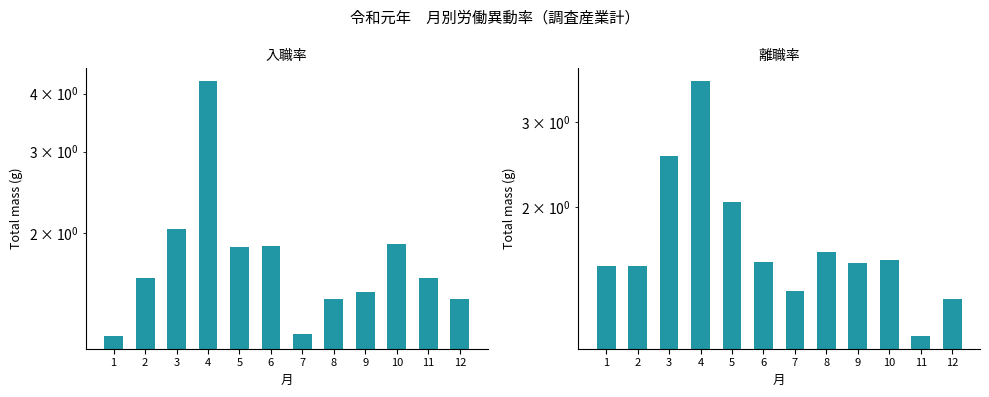

What is the value of the 離職率 bar at the 10th from the left?

1.6